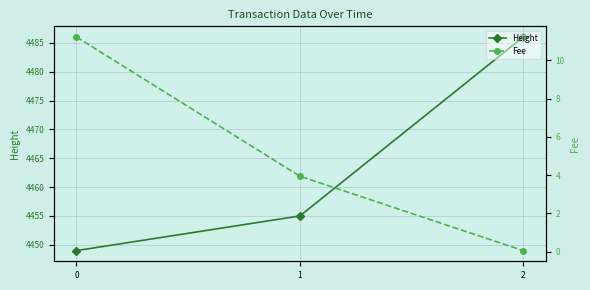

What are all the series names shown in the legend?

Height, Fee